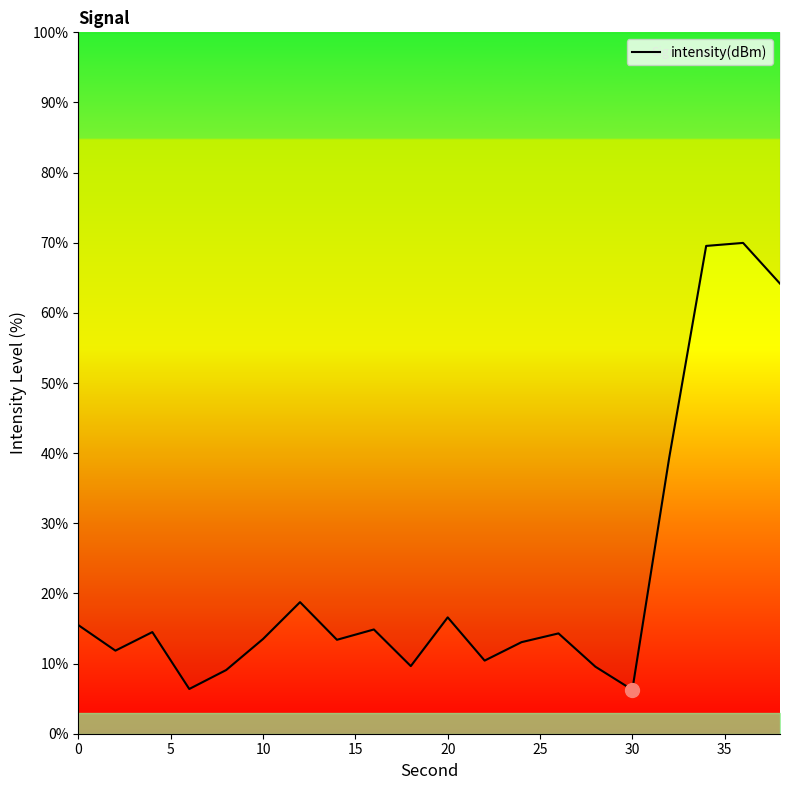

What is the greatest value displayed?

70.0